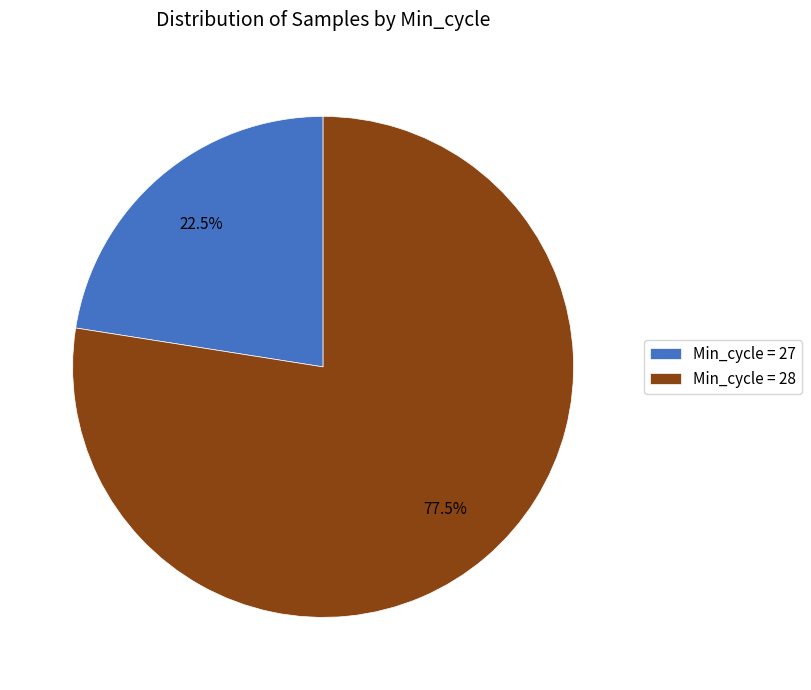

How many slices are in this pie chart?

2